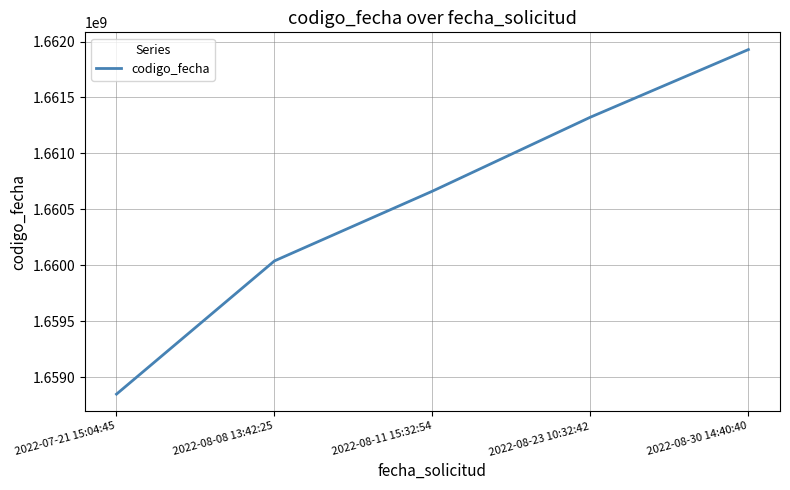

Is it true that the value at 2022-08-11 15:32:54 is 1660663057?

True